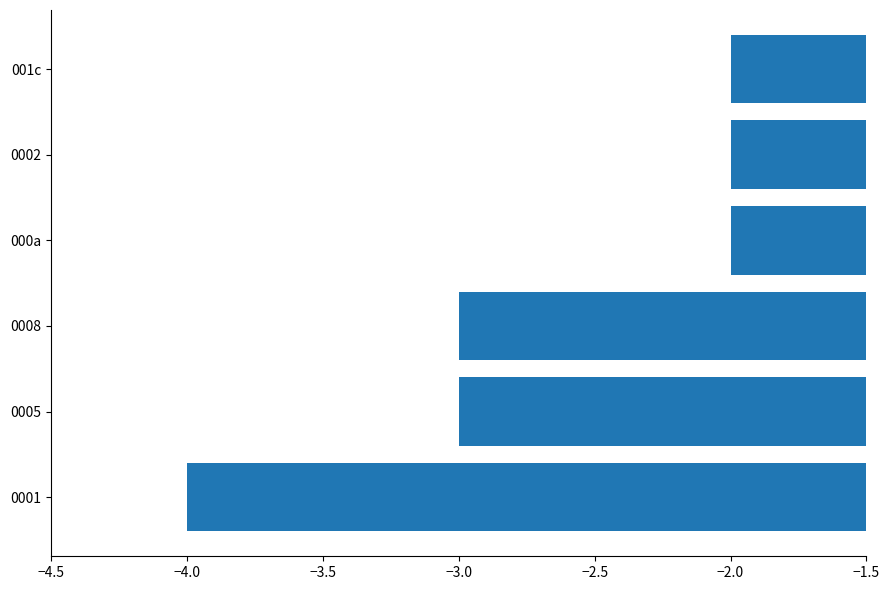

Which has a higher value, 0005 or 001c?

001c